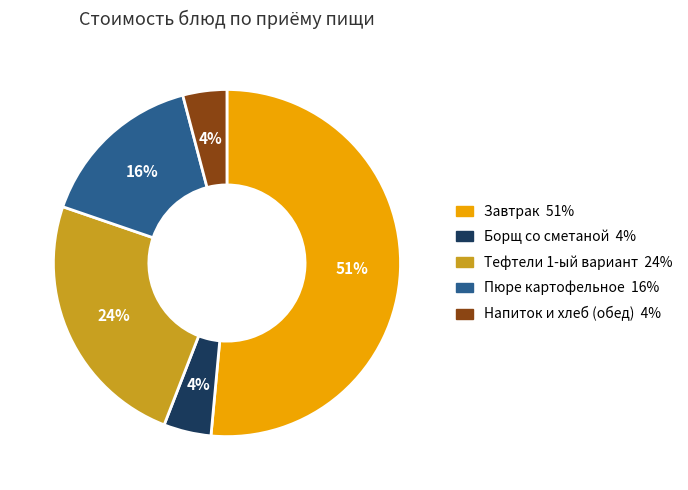

To the nearest percent, what is the average slice percentage?

20%